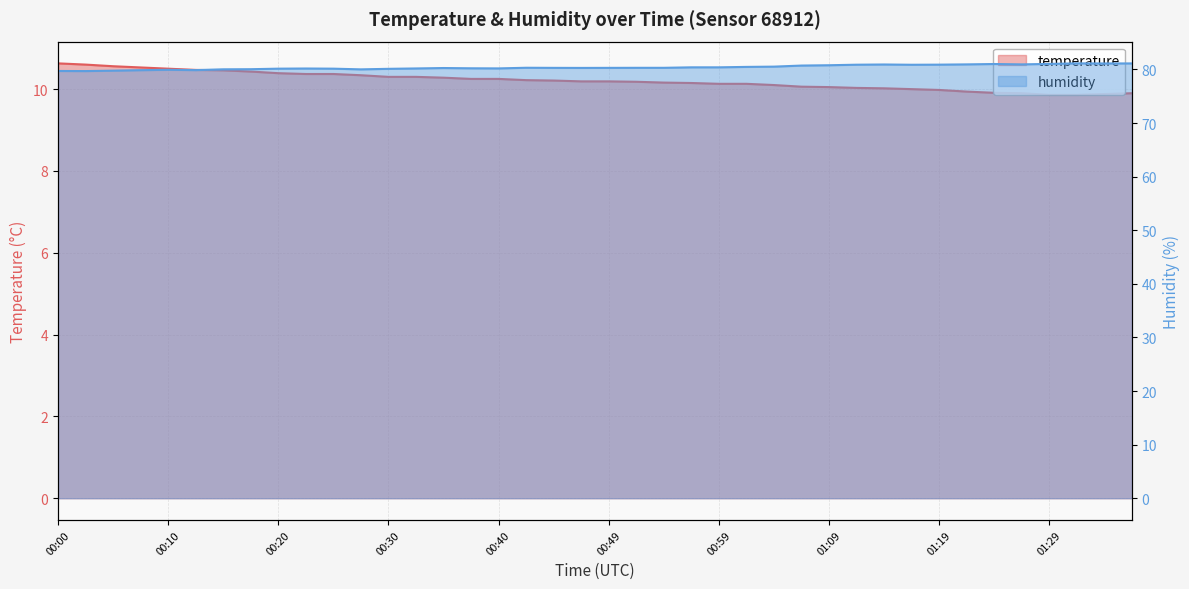

How many data points in humidity are less than 80?

6